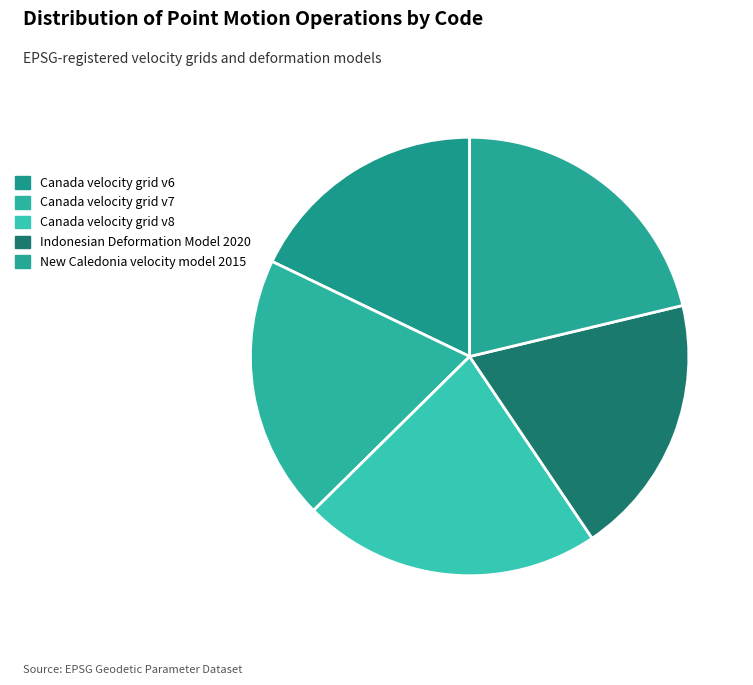

Is the sum of Canada velocity grid v7 and Indonesian Deformation Model 2020 greater than half?

No